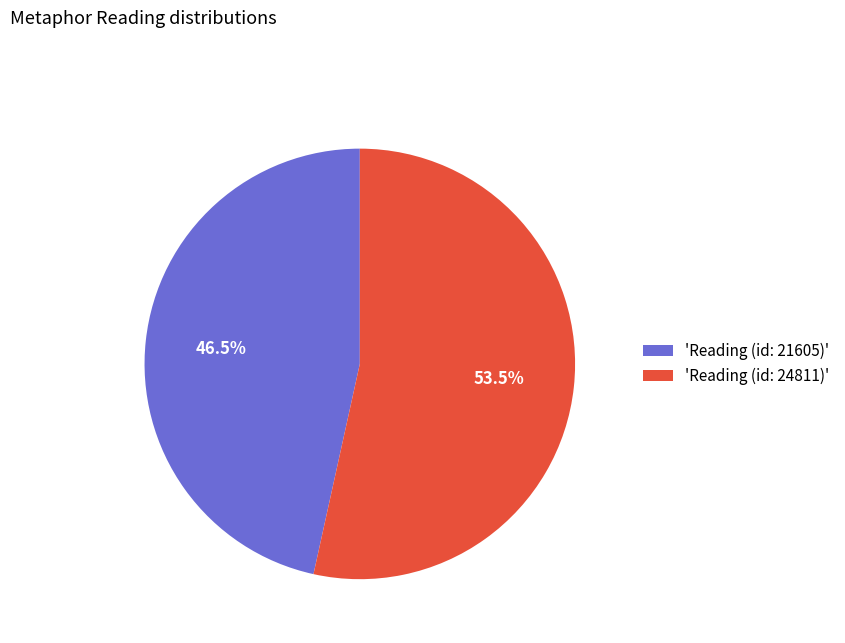

Does 'Reading (id: 21605)' represent more than half of the total?

No